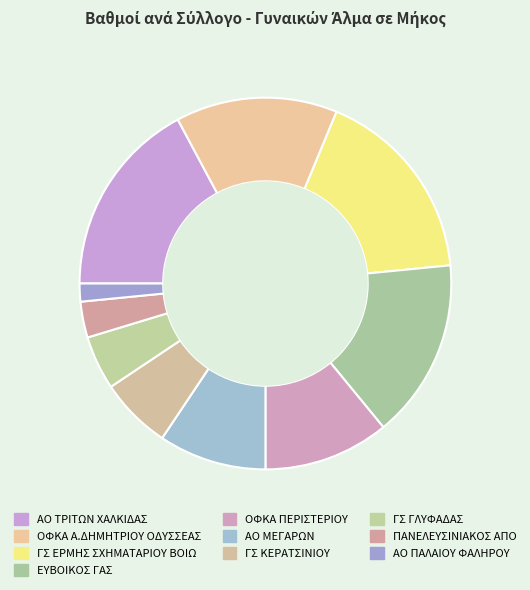

How many slices are in this pie chart?

10